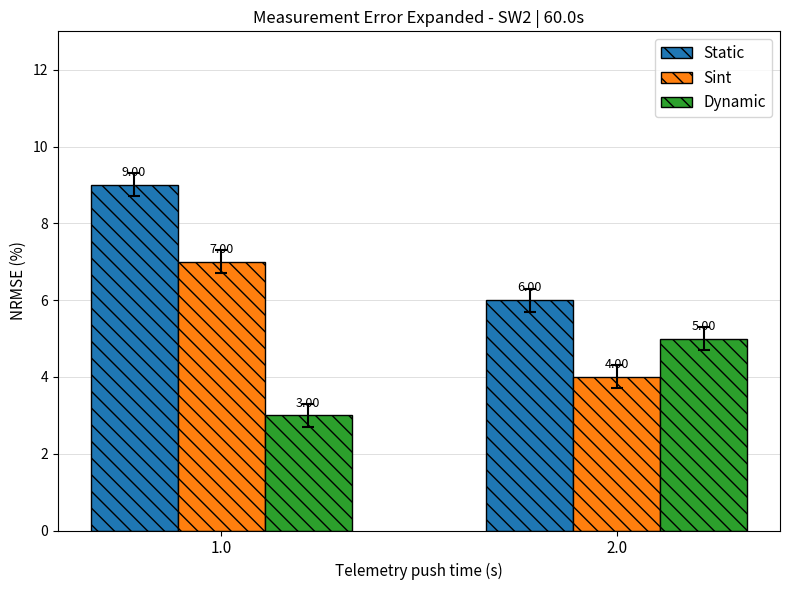

True or false: Static has a value of 2 at 2.0.

False